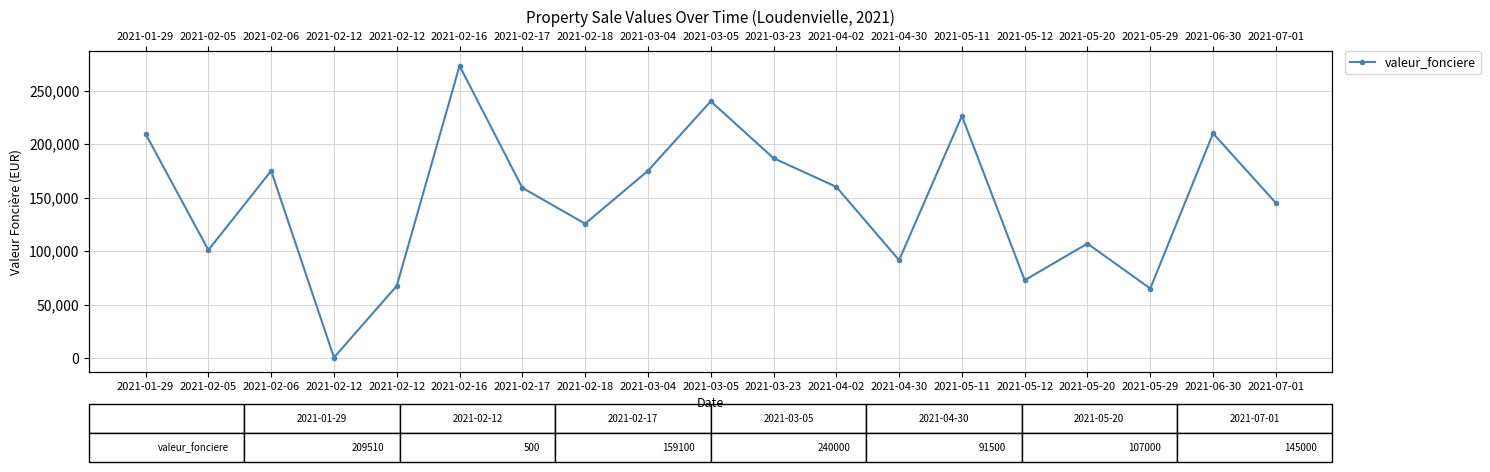

At which label does the data first exceed 159100?

2021-01-29